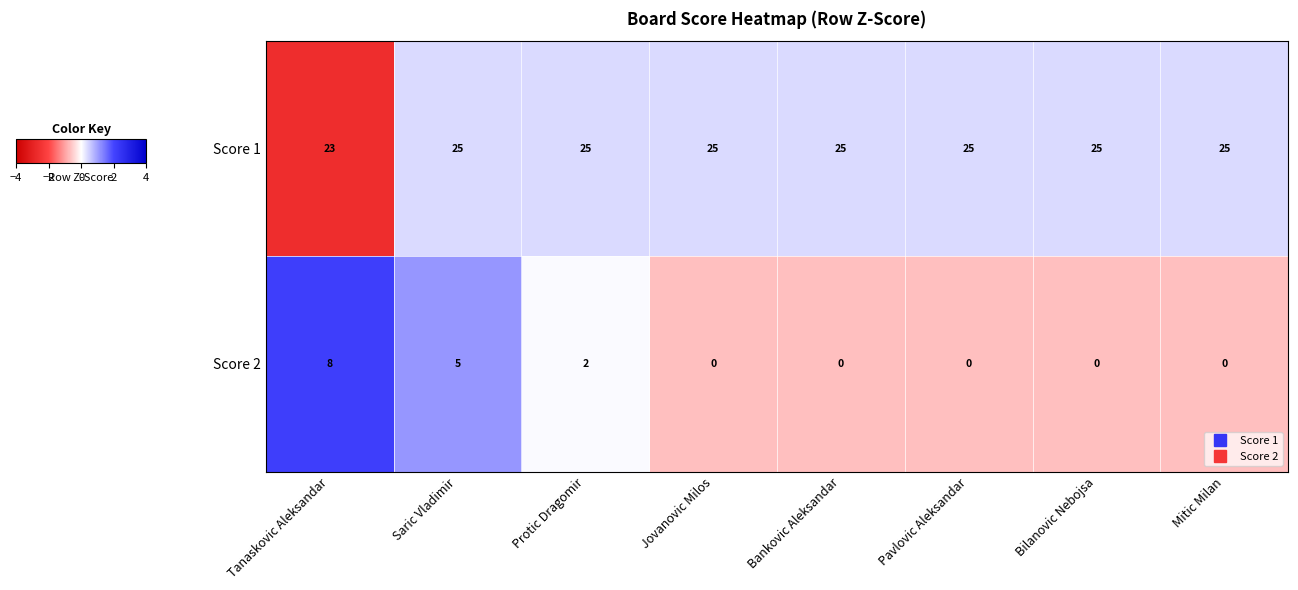

What is the sum of all Score 1 values?

198